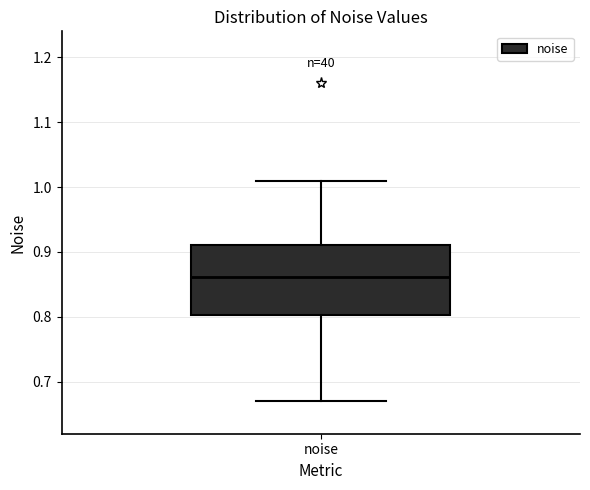

Transcribe this box plot: give where the median line is, the range the box spans, and where the two whiskers end, as read against the y-axis. The values are not printed on the chart, so give them approximately, as read against the axis.

median 0.86, box 0.80 to 0.91, whiskers 0.67 to 1.01